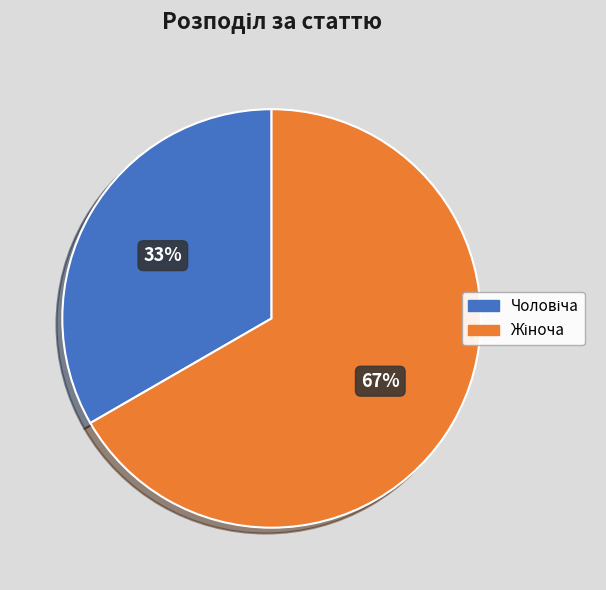

Does any single category account for the majority?

Yes